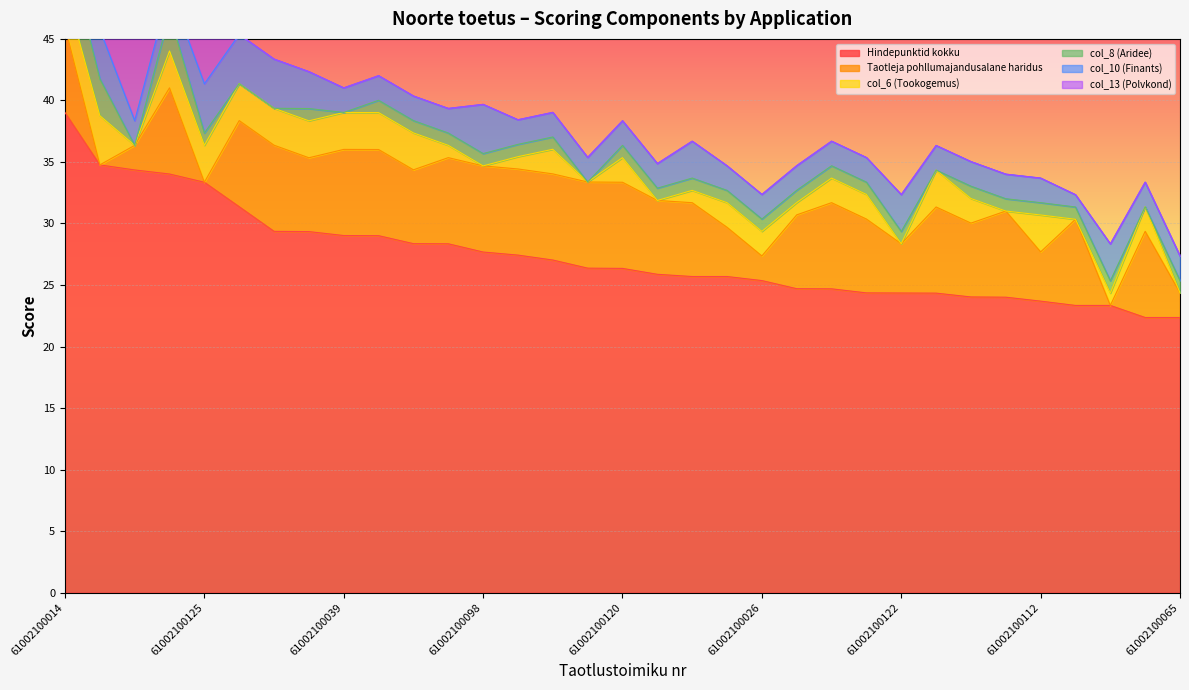

Which series ends up on top after the final intersection of col_10 (Finants) and col_13 (Polvkond)?

col_10 (Finants)